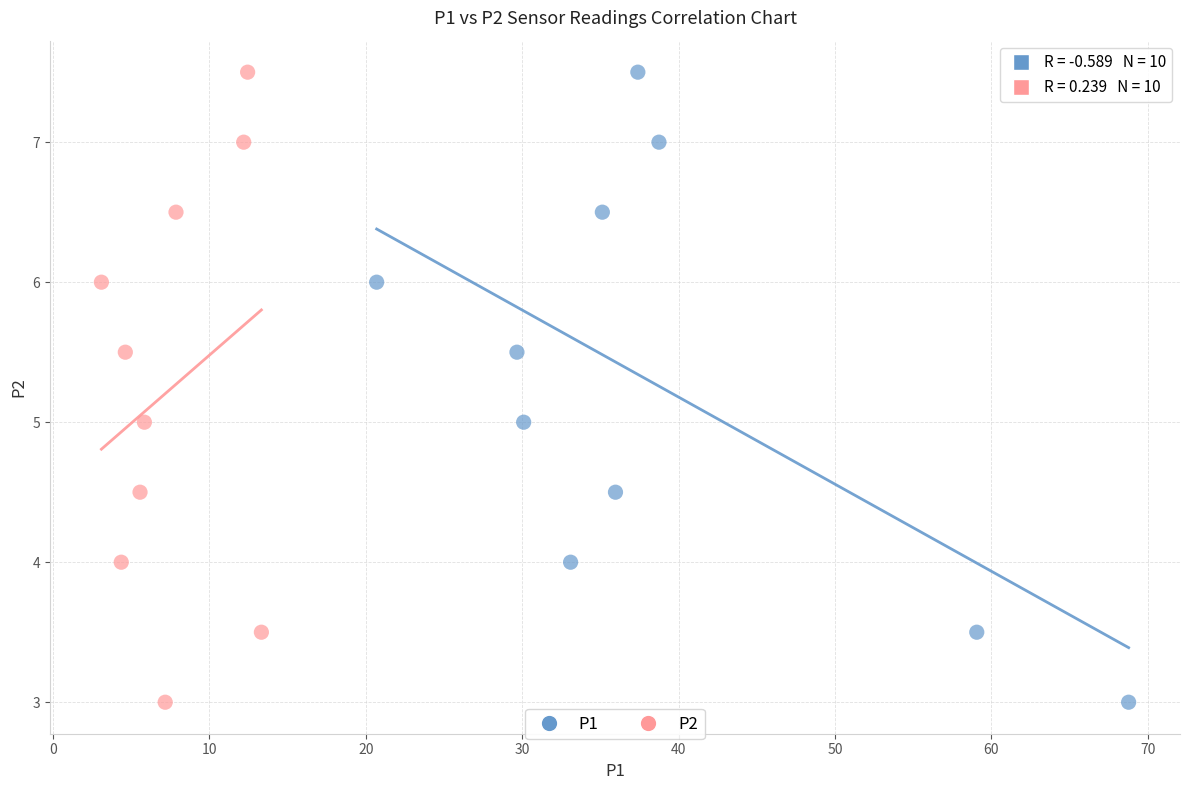

What are all the series names shown in the legend?

P1, P2